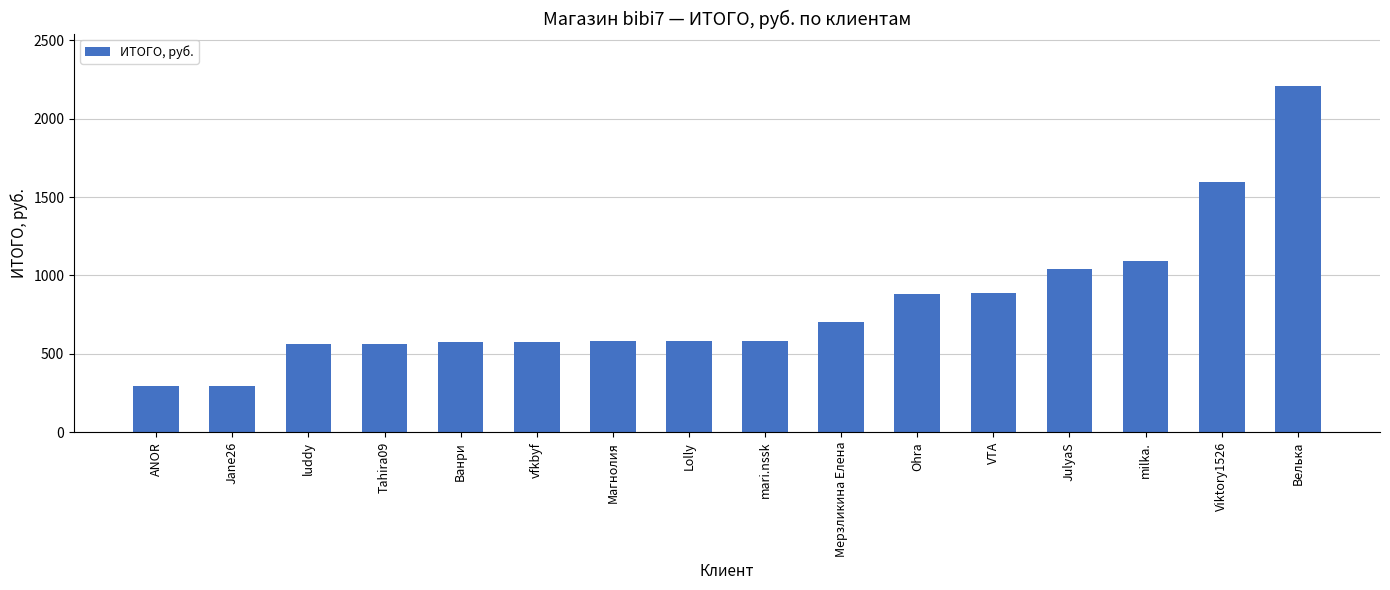

What is the difference between the second highest and minimum values?

1296.4